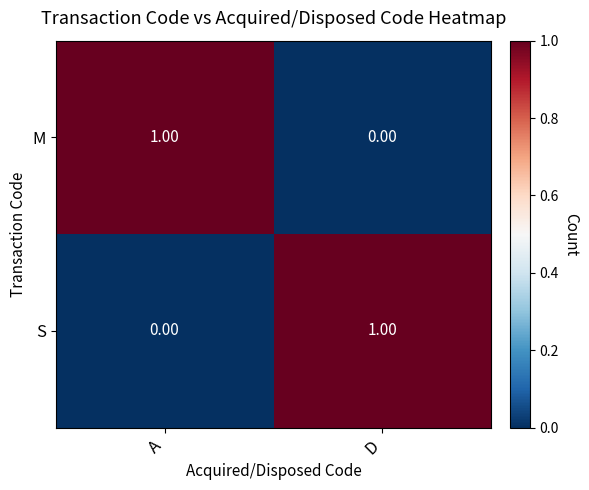

At which label does S reach its minimum?

A